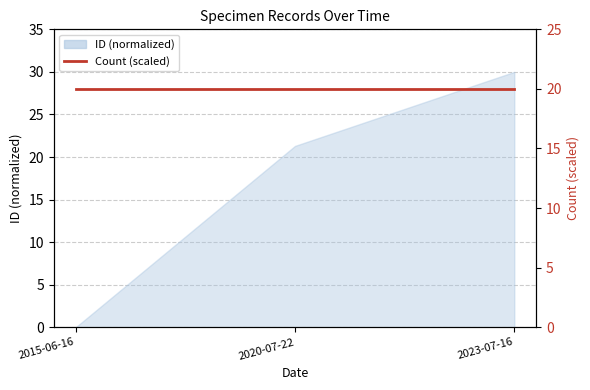

What is the greatest value displayed?

30.0